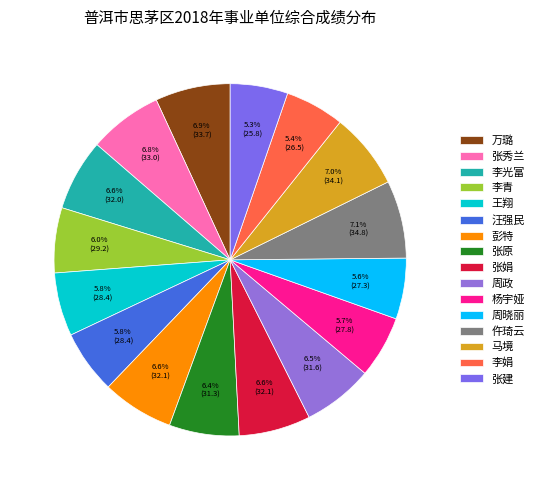

Rank the categories by value from highest to lowest.

仵琦云, 马境, 万璐, 张秀兰, 张娟, 彭特, 李光富, 周政, 张原, 李青, 王翔, 汪强民, 杨宇娅, 周晓丽, 李娟, 张建